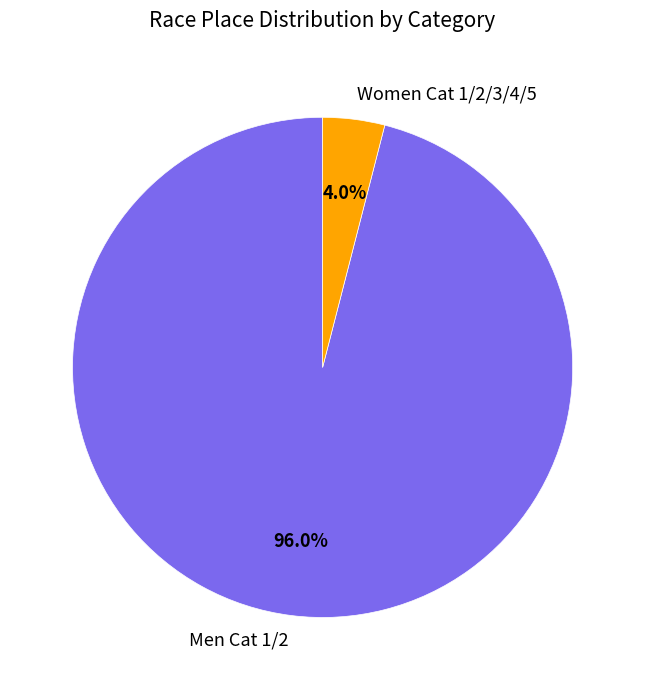

Count the number of slices in the pie.

2